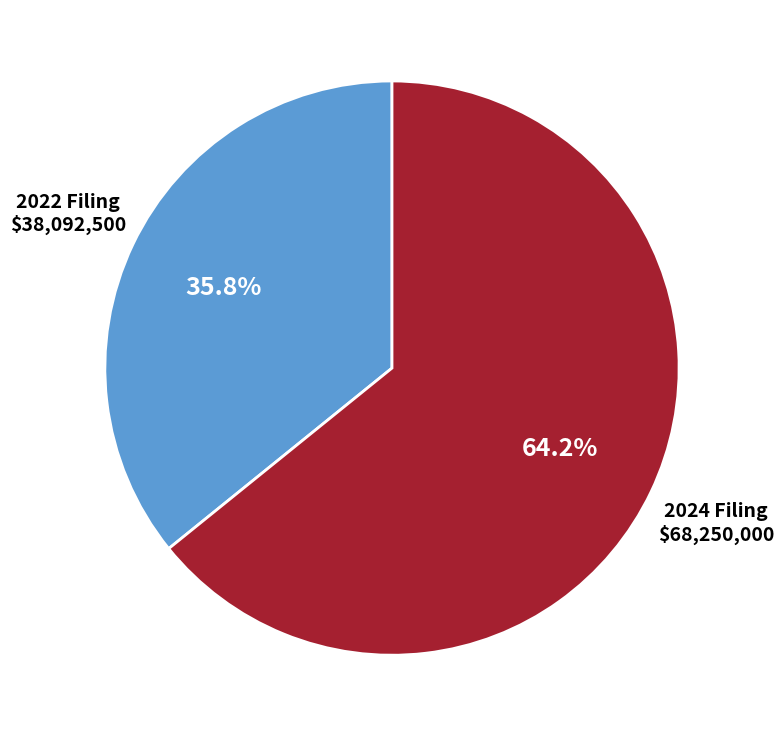

Is there any slice that represents more than half of the pie?

Yes